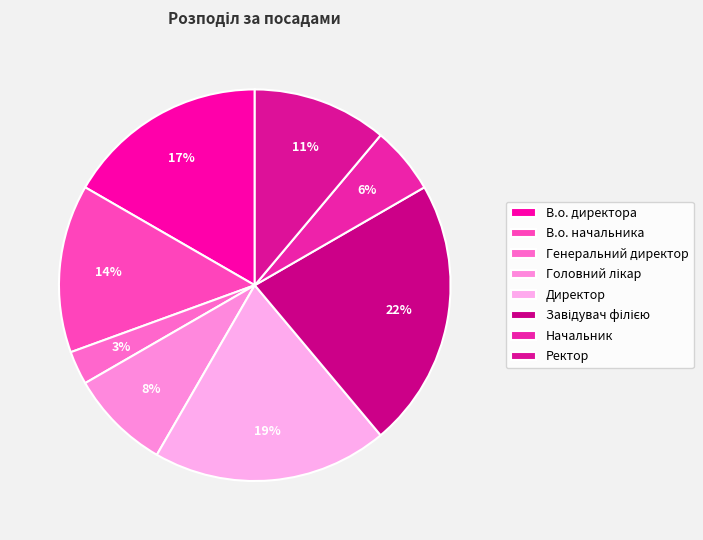

What portion of the pie excludes В.о. директора?

83.3%